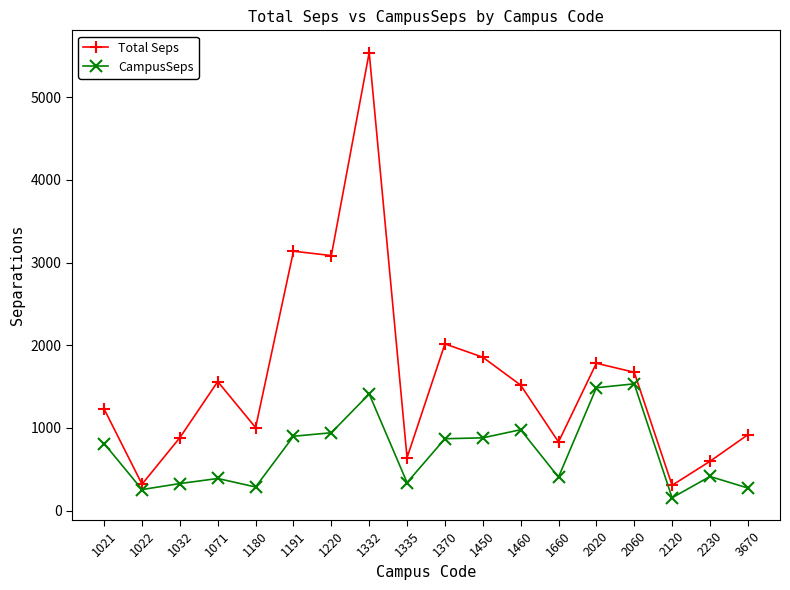

True or false: Total Seps has more than 0 points higher than both neighbors.

True